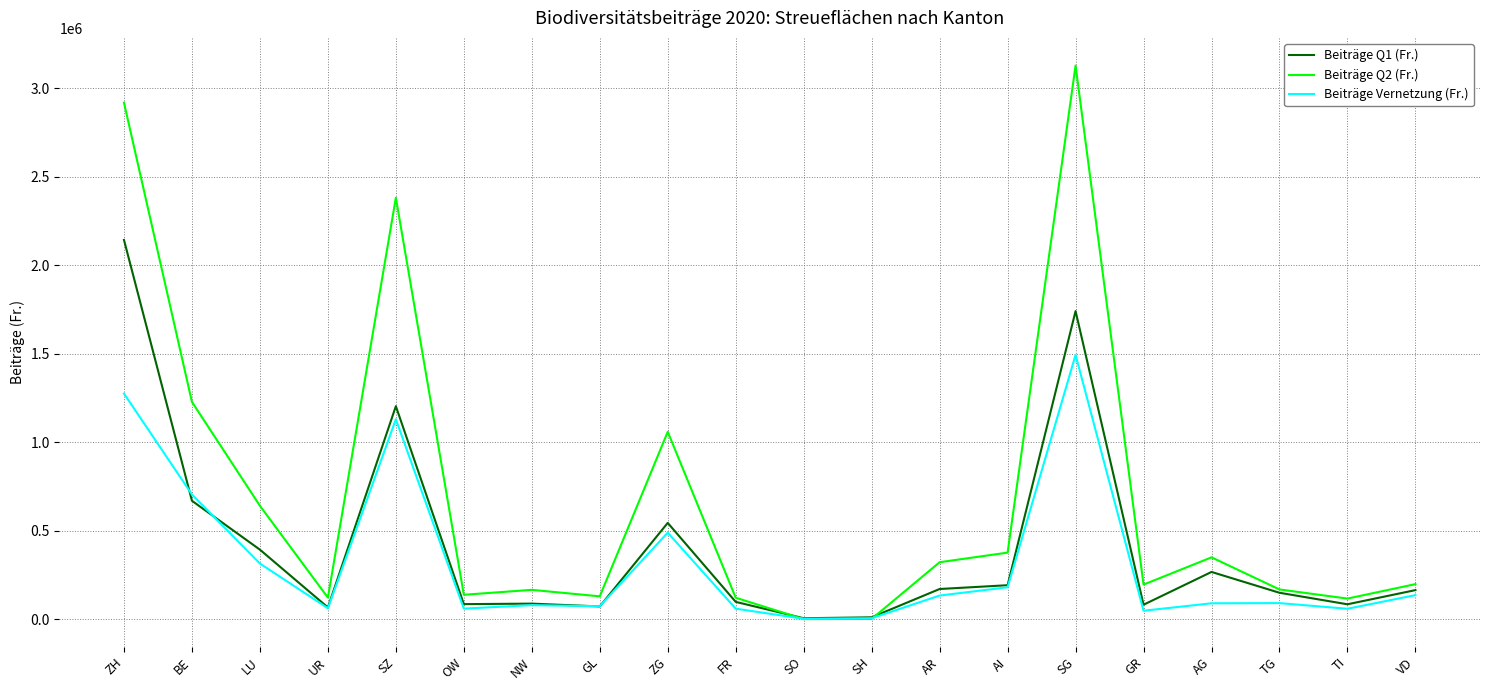

After their last crossing, which series has the higher values: Beiträge Q2 (Fr.) or Beiträge Q1 (Fr.)?

Beiträge Q2 (Fr.)